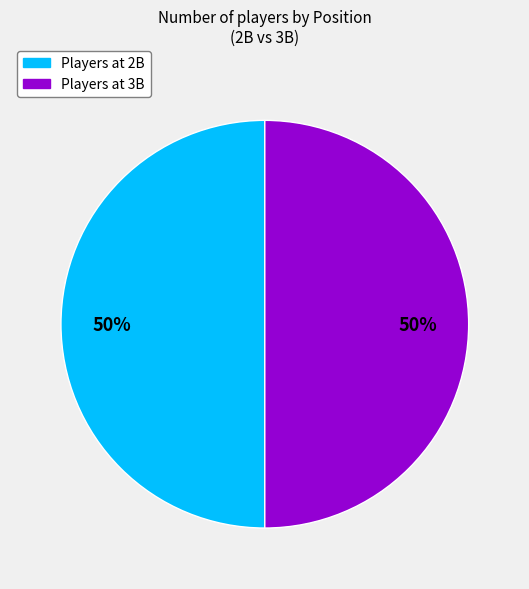

How many slices are in this pie chart?

2